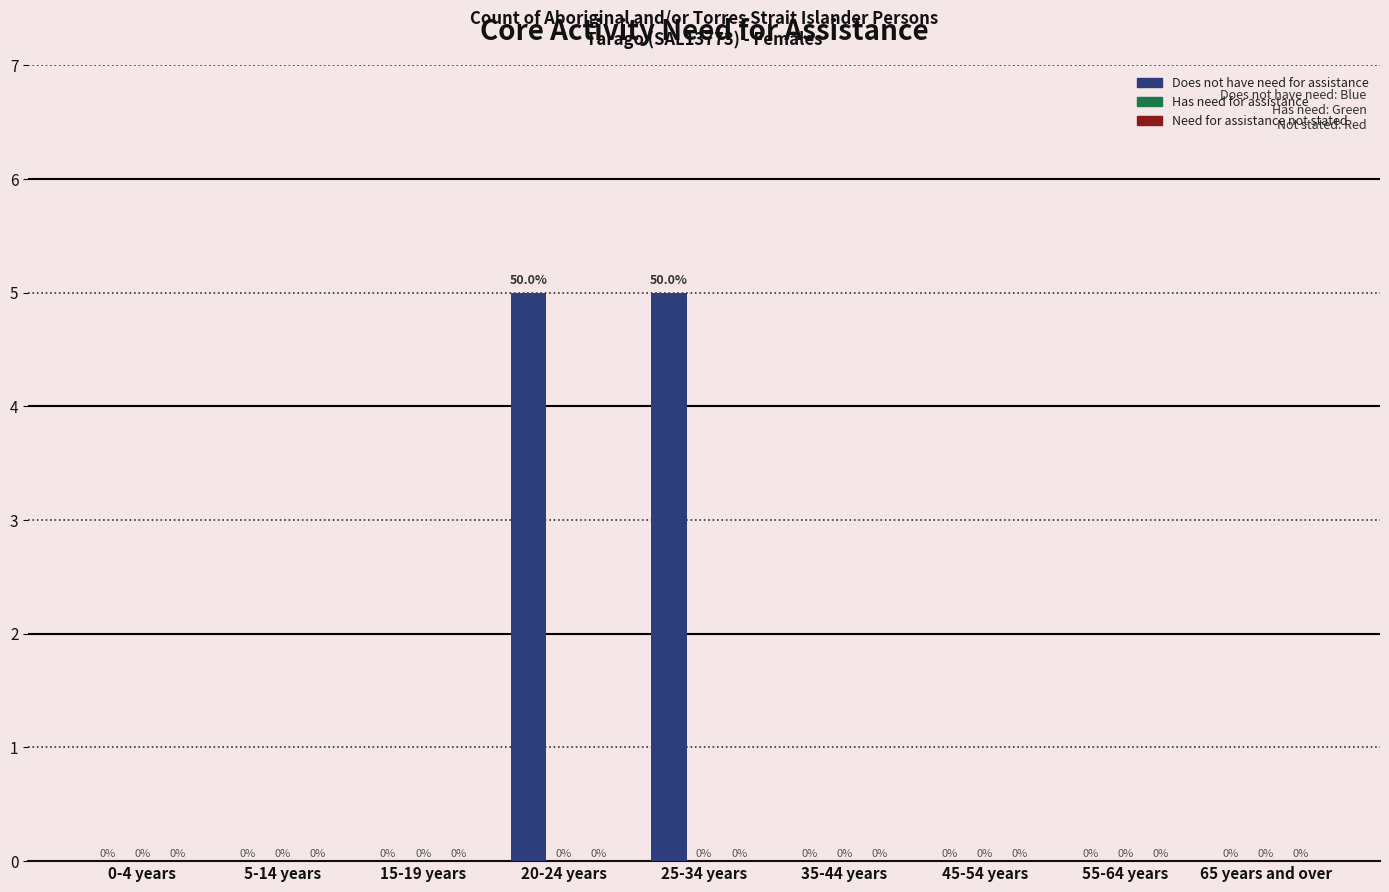

Reading right to left, list all the values displayed in this chart.

65 years and over=0	55-64 years=0	45-54 years=0	35-44 years=0	25-34 years=5	20-24 years=5	15-19 years=0	5-14 years=0	0-4 years=0